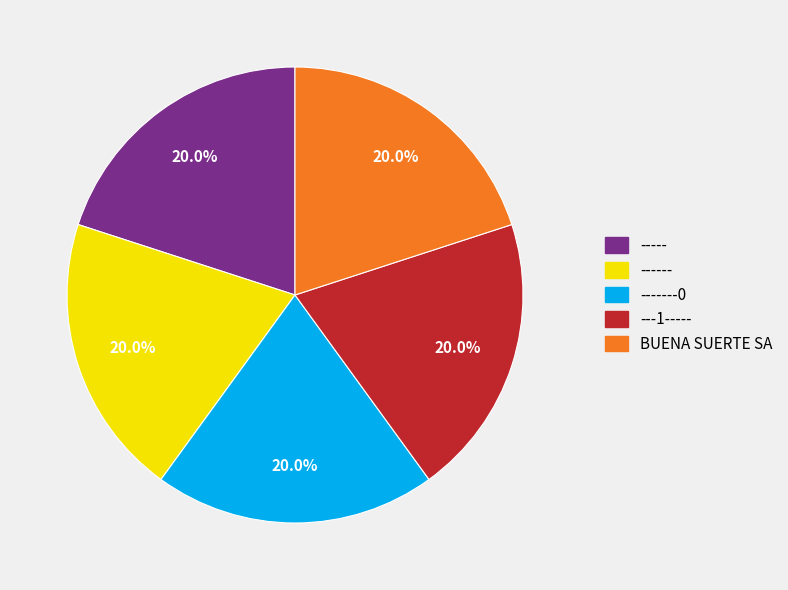

Does BUENA SUERTE SA represent more than half of the total?

No